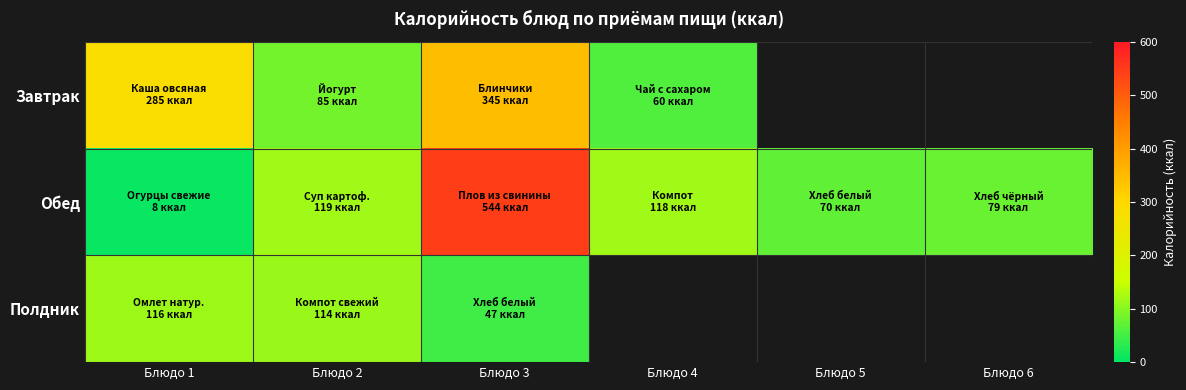

How many values in the Обед series are below 117?

3